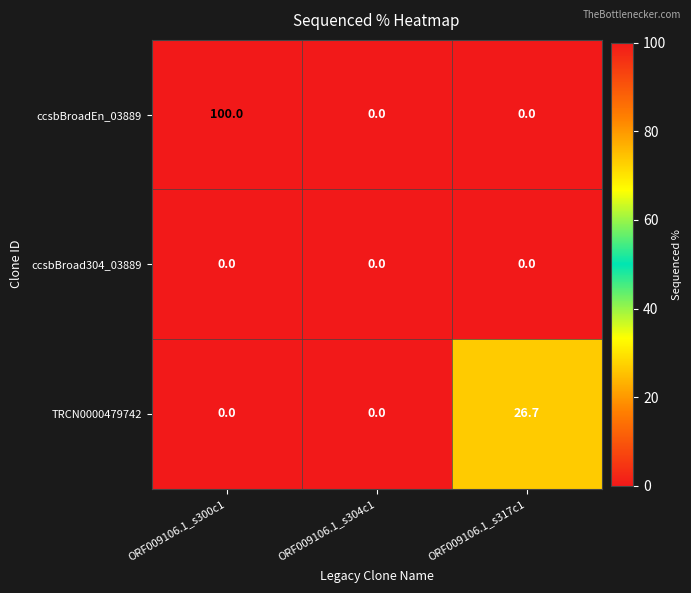

Reading right to left, list all the values displayed in this chart.

ccsbBroadEn_03889: ORF009106.1_s317c1=0.0	ORF009106.1_s304c1=0.0	ORF009106.1_s300c1=100.0
ccsbBroad304_03889: ORF009106.1_s317c1=0.0	ORF009106.1_s304c1=0.0	ORF009106.1_s300c1=0.0
TRCN0000479742: ORF009106.1_s317c1=26.7	ORF009106.1_s304c1=0.0	ORF009106.1_s300c1=0.0